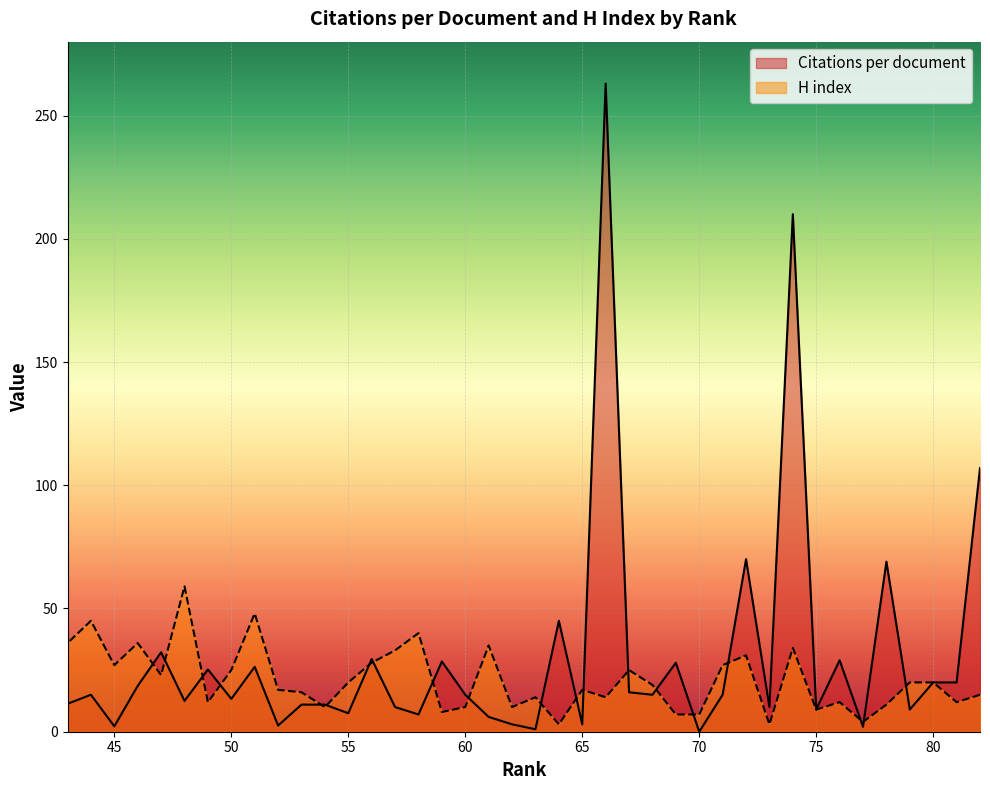

What is the total value across all series at 63?

15.0